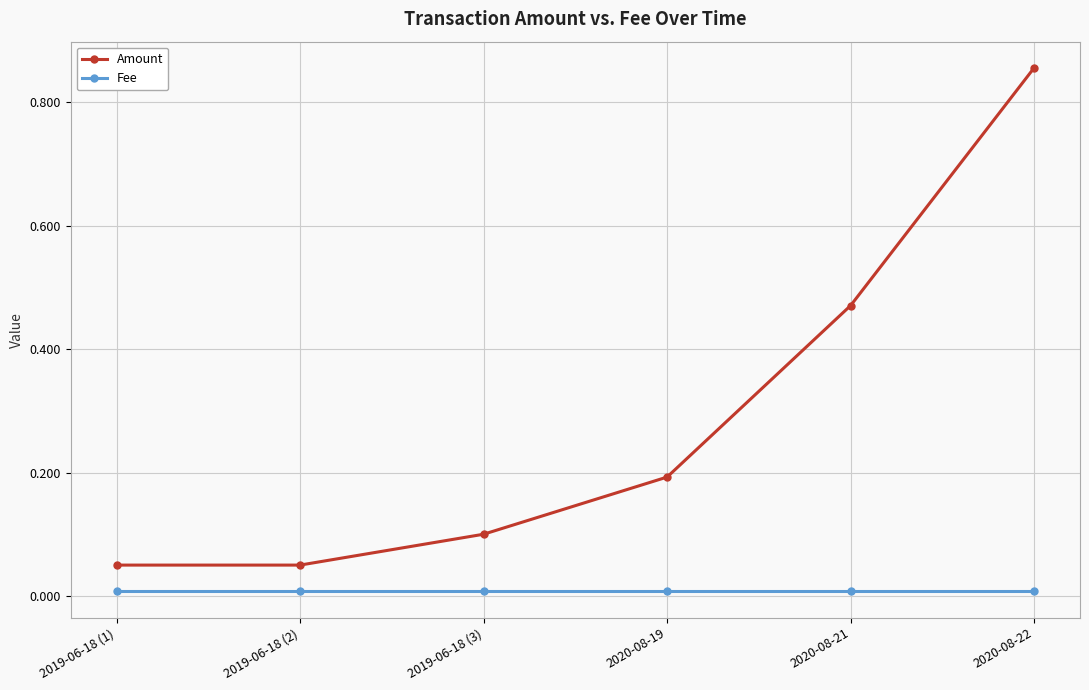

True or false: Amount has more than 0 points higher than both neighbors.

False